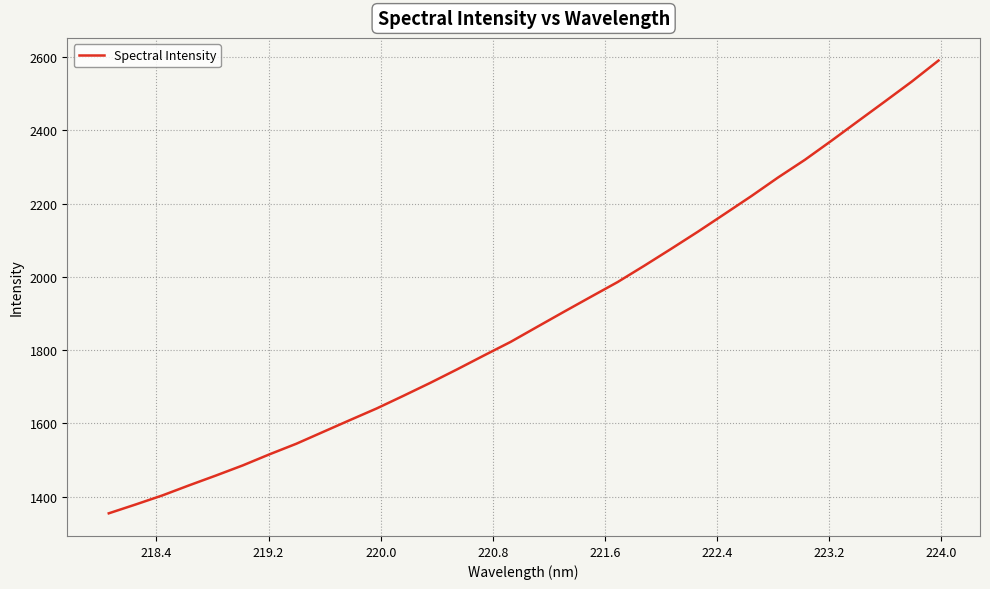

What is the difference between the maximum and minimum values?

1235.2